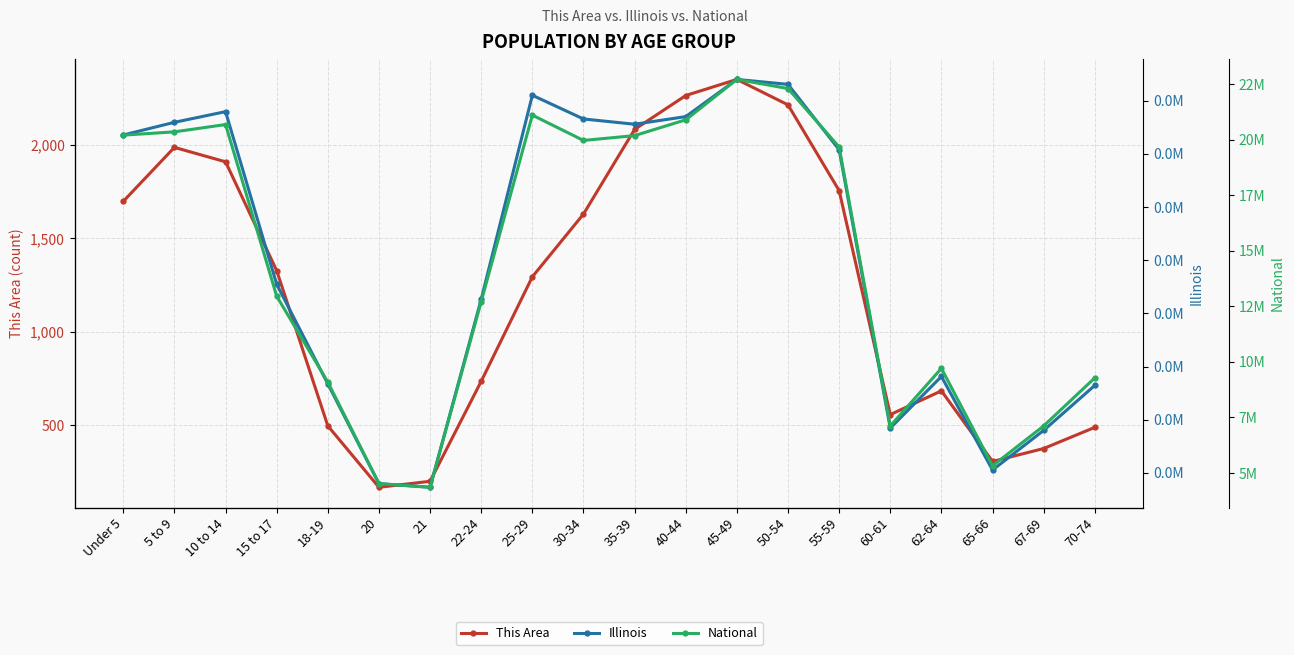

True or false: Illinois has more than 2 points higher than both neighbors.

True